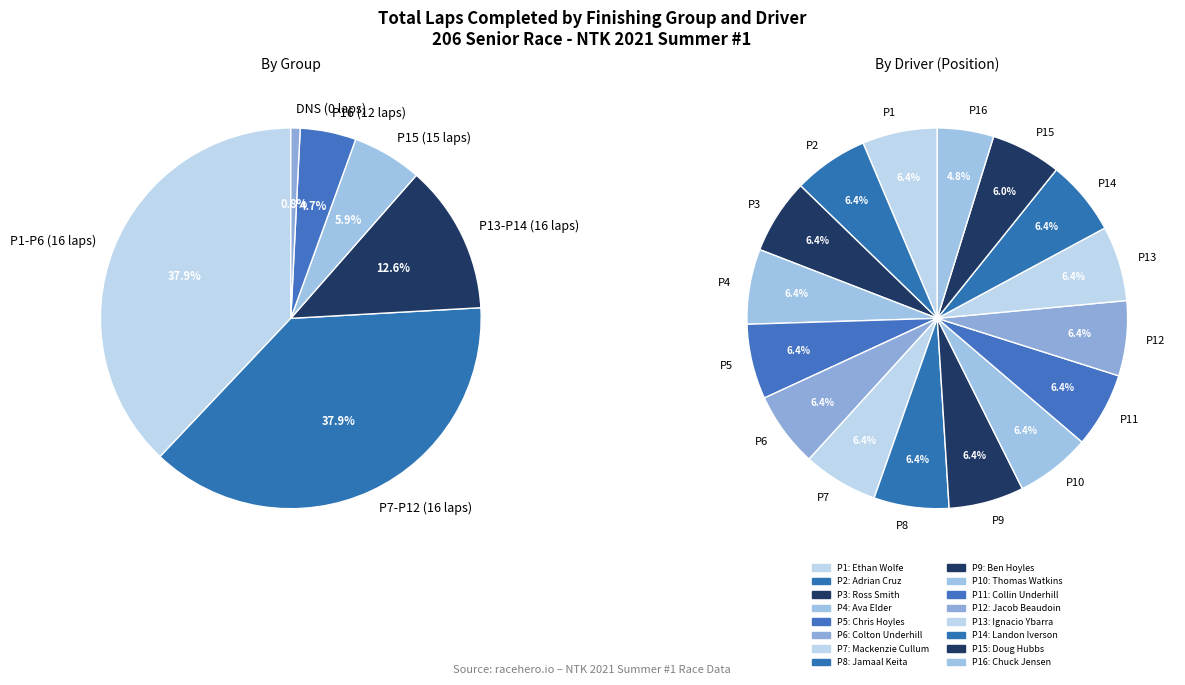

Combined, do Chuck Jensen and Colton Underhill account for over 50%?

No